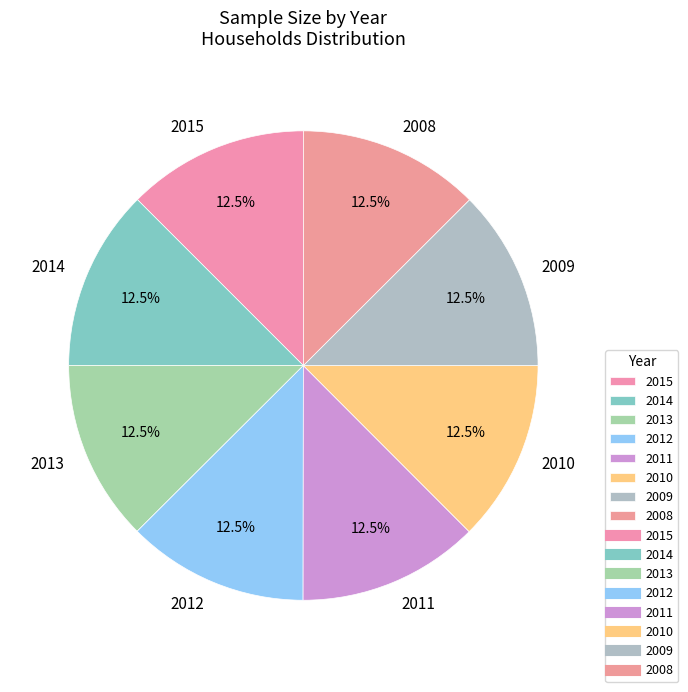

Approximately how many times larger is the value at 2013 compared to 2011?

1.0